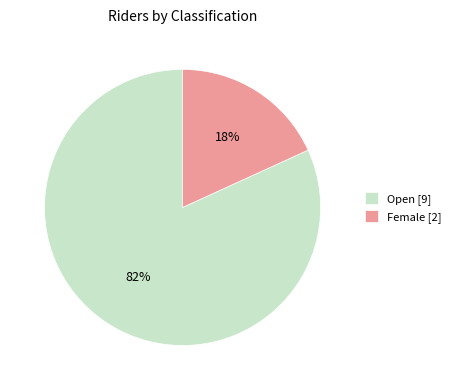

Is the sum of Open [9] and Female [2] greater than half?

Yes